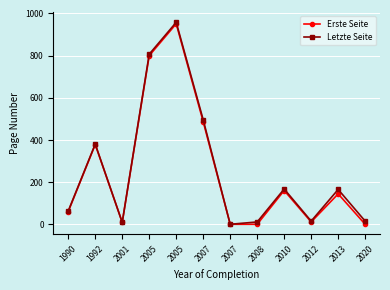

Count the number of categories in the chart.

12